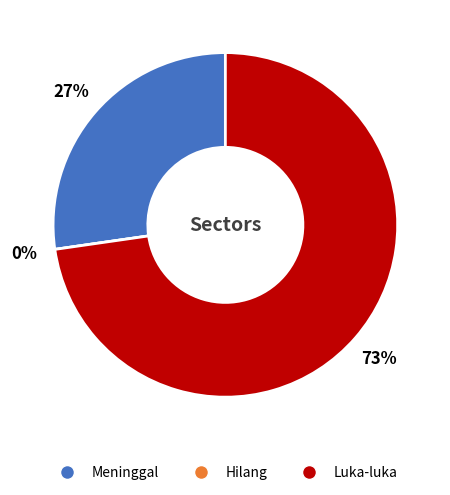

Which slice represents more than half of the pie?

Luka-luka